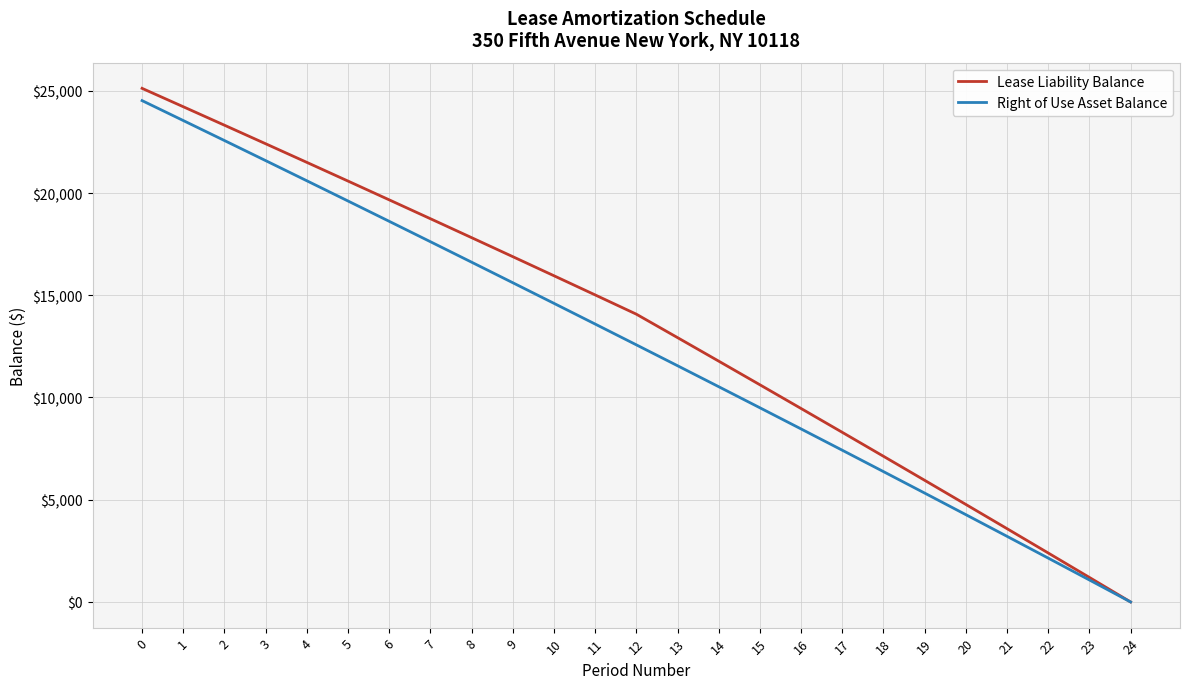

The value of Right of Use Asset Balance at 13 is 4345.6. True or false?

False